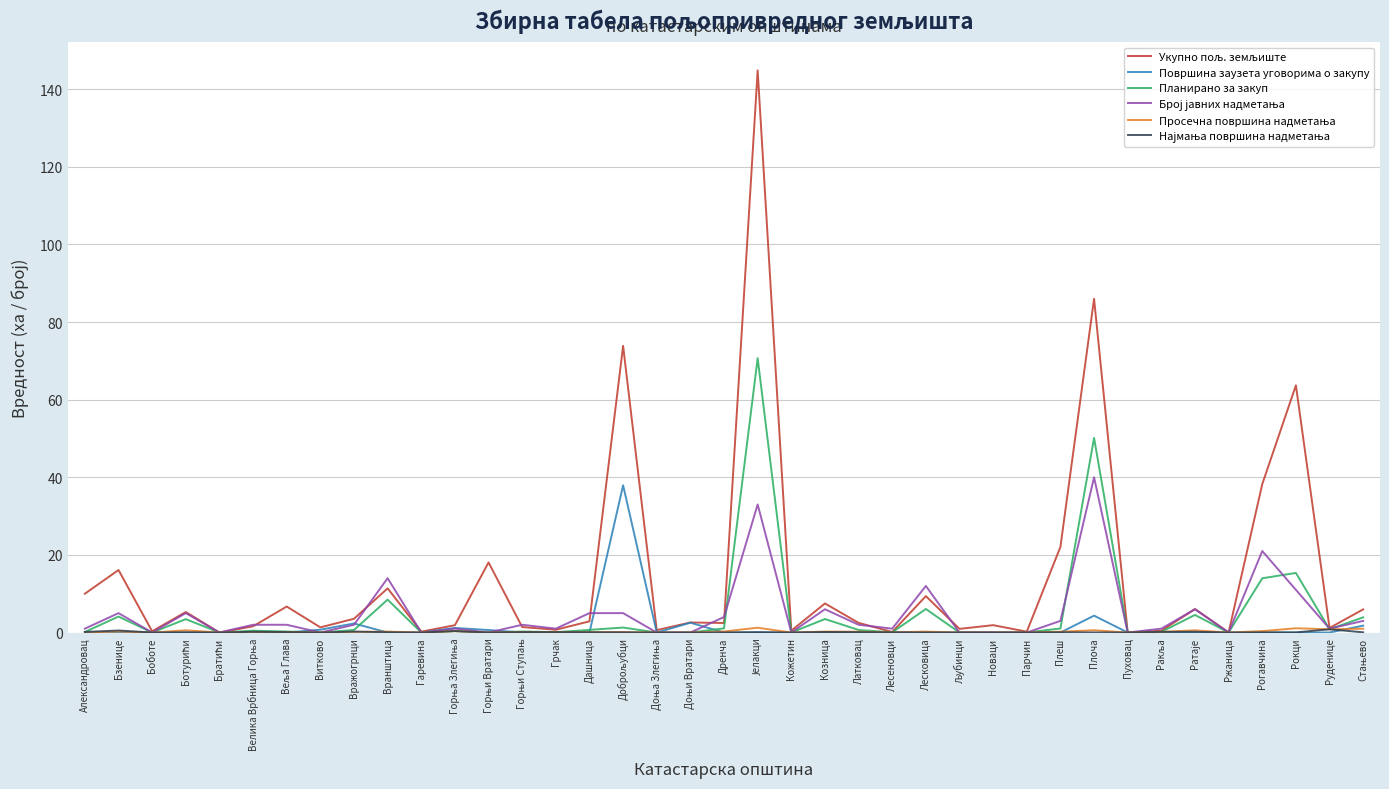

True or false: Површина заузета уговорима о закупу has a value of 0.0 at Доња Злегиња.

True